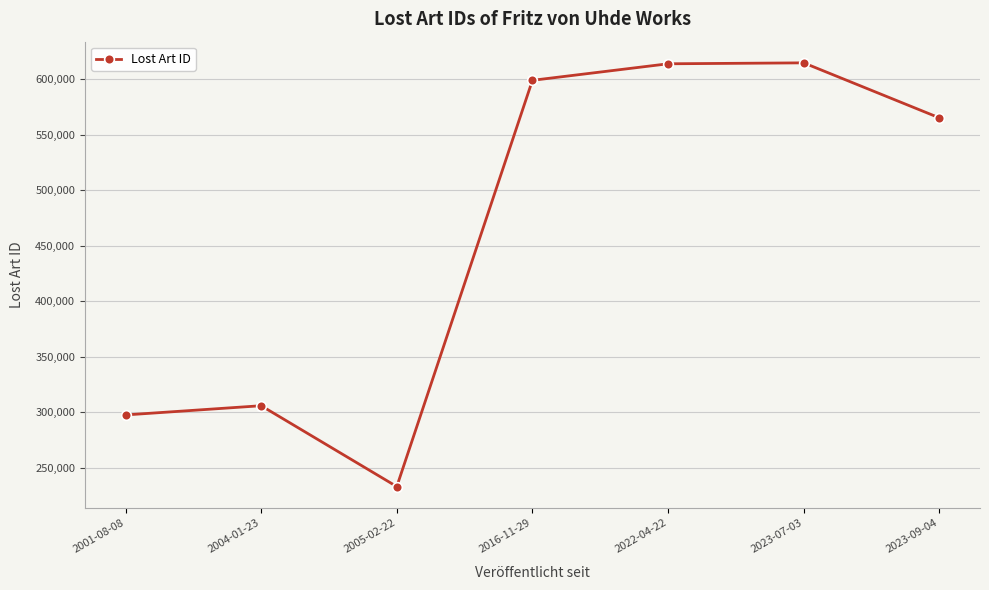

Does the chart display data point markers on the line(s)?

Yes